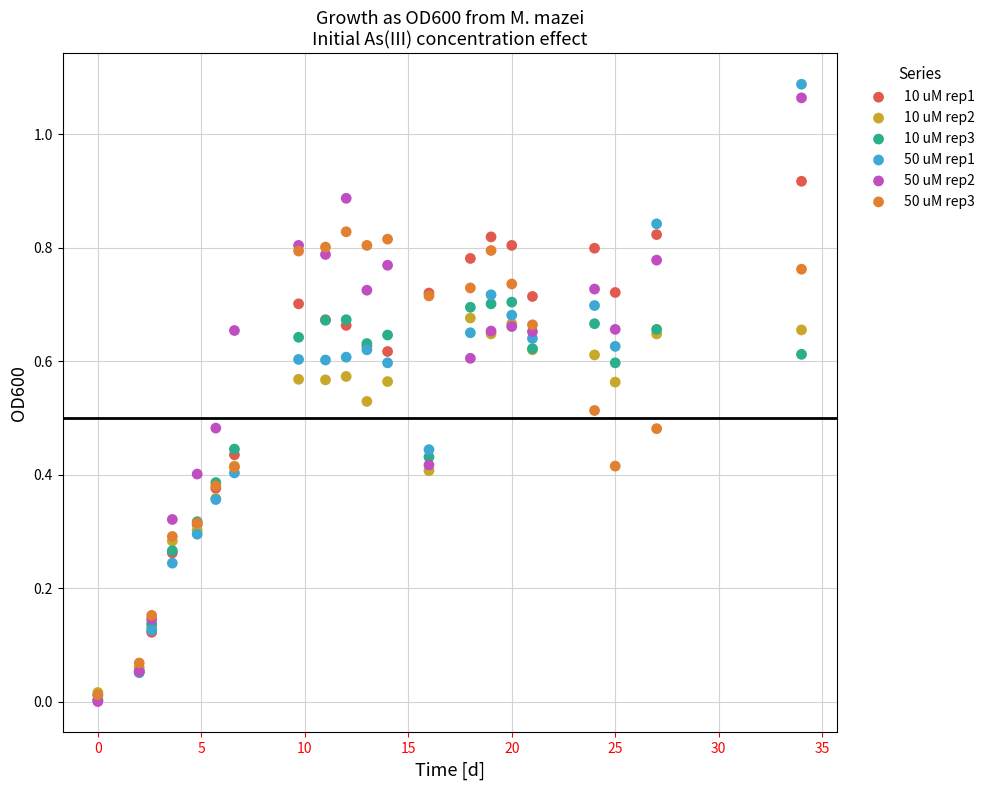

What are all the series names shown in the legend?

10 uM rep1, 10 uM rep2, 10 uM rep3, 50 uM rep1, 50 uM rep2, 50 uM rep3